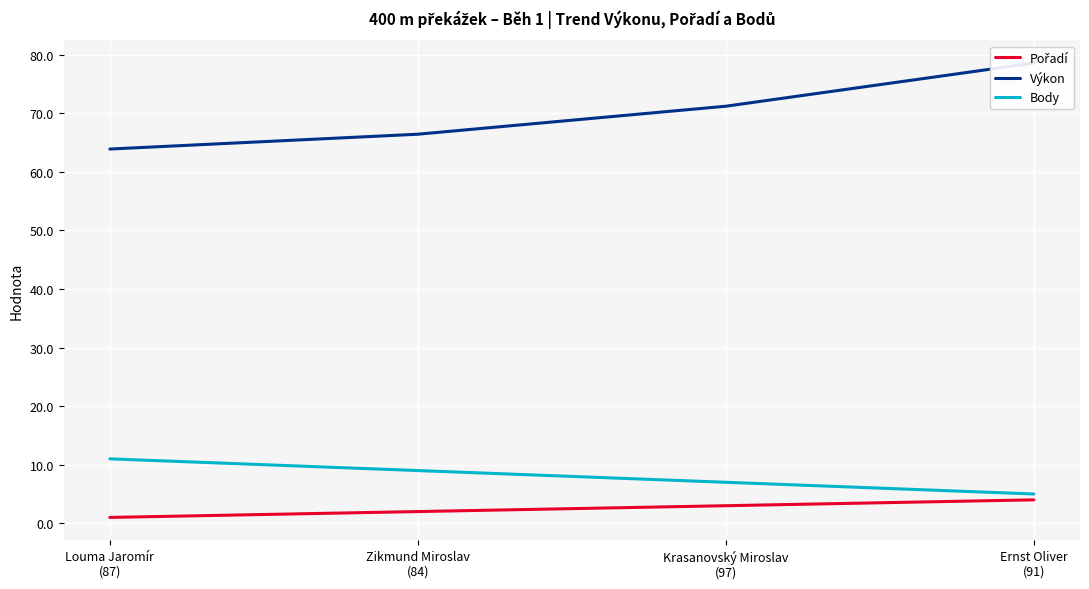

Where does the Pořadí series first go above 3?

Ernst Oliver
(91)